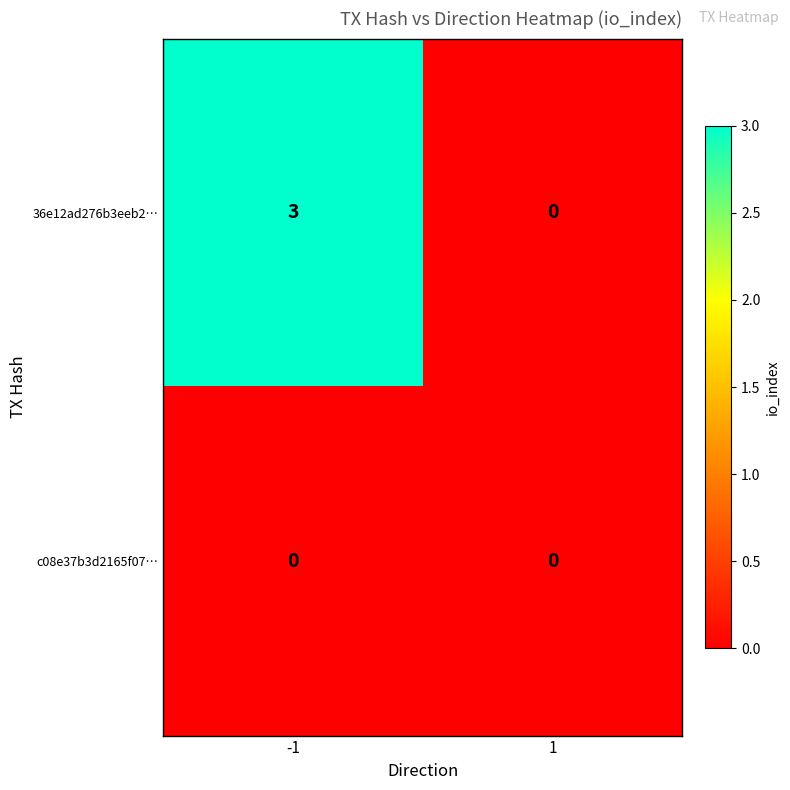

Which series has the largest range (max minus min)?

36e12ad276b3eeb2…